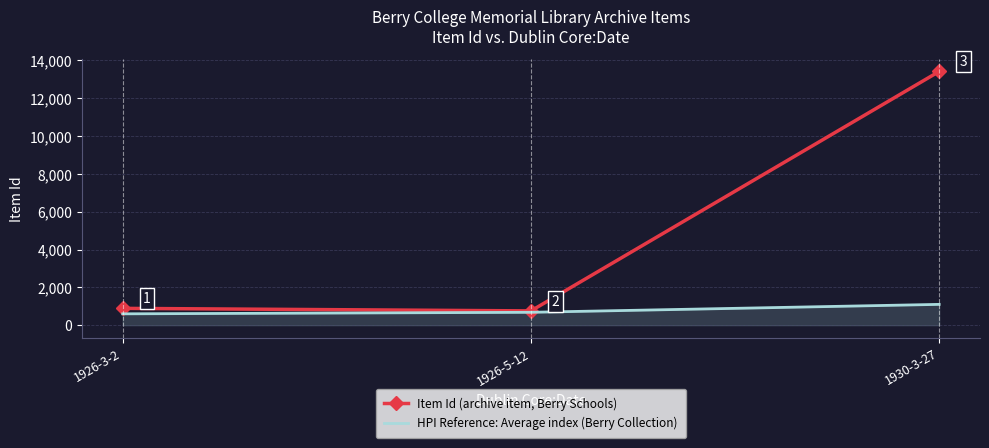

Which series has the largest total across all categories?

Item Id (archive item, Berry Schools)